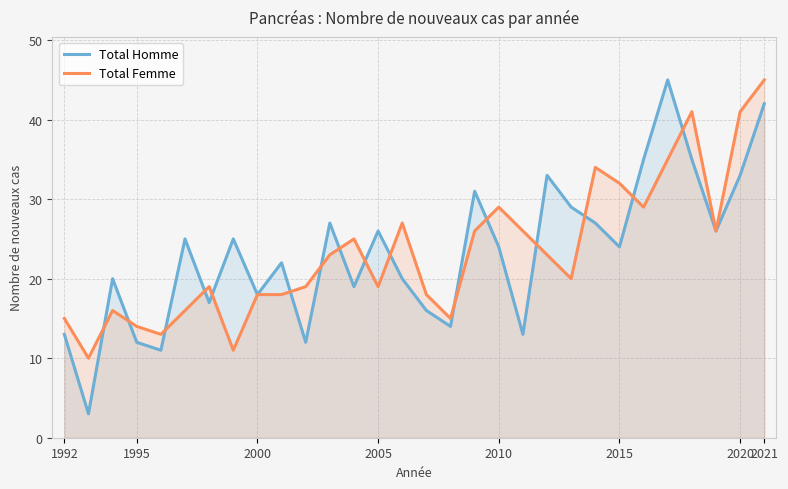

The value of Total Homme at 12 is 19. True or false?

True